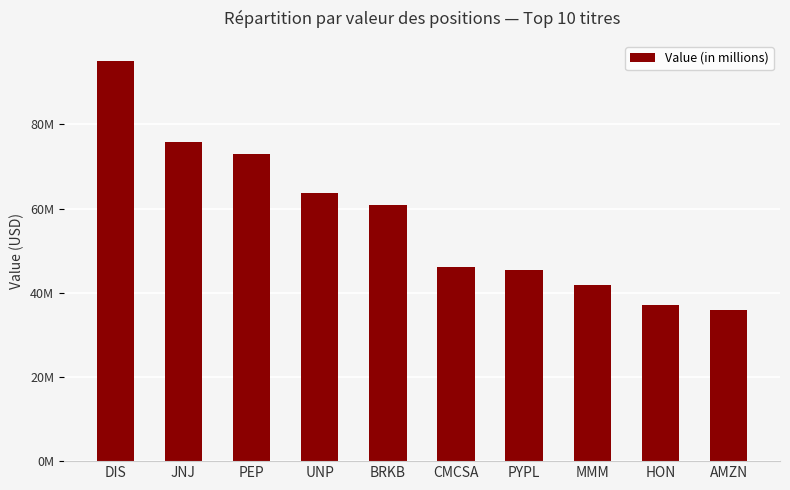

How many values exceed 60737000?

4